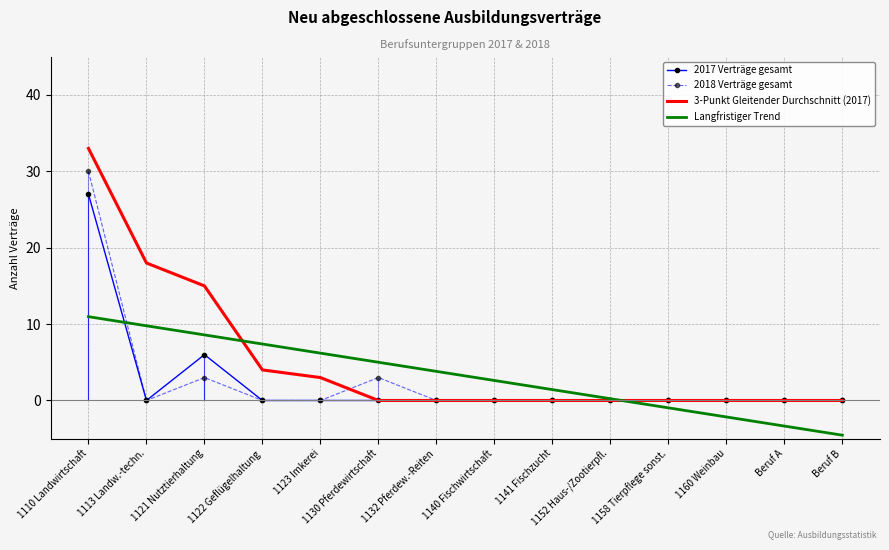

What position from the right is 1130 Pferdewirtschaft?

9